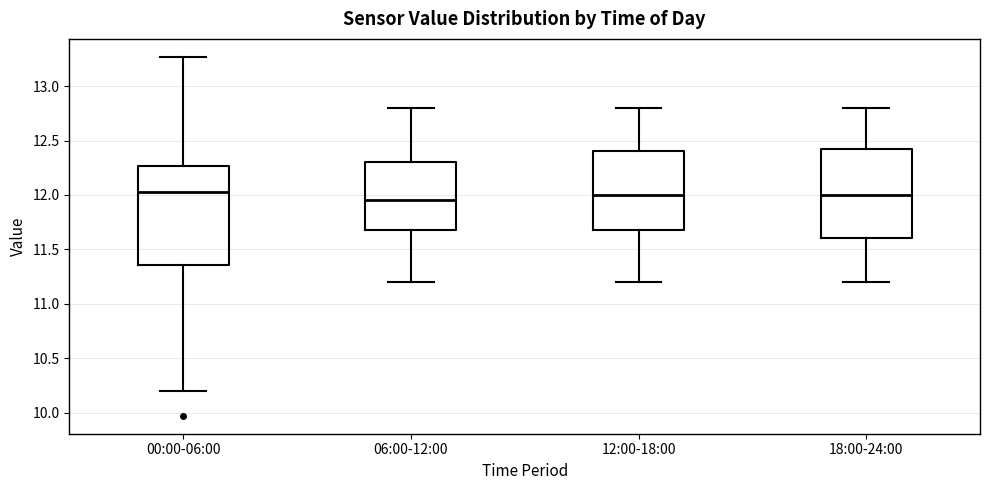

Reading left to right, transcribe this box plot: for each box, give where its median line is, the range the box spans, and where its two whiskers end, as read against the y-axis. The values are not printed on the chart, so give them approximately, as read against the axis.

00:00-06:00: median 12.05, box 11.35 to 12.25, whiskers 10.20 to 13.25
06:00-12:00: median 11.95, box 11.70 to 12.30, whiskers 11.20 to 12.80
12:00-18:00: median 12.00, box 11.70 to 12.40, whiskers 11.20 to 12.80
18:00-24:00: median 12.00, box 11.60 to 12.45, whiskers 11.20 to 12.80